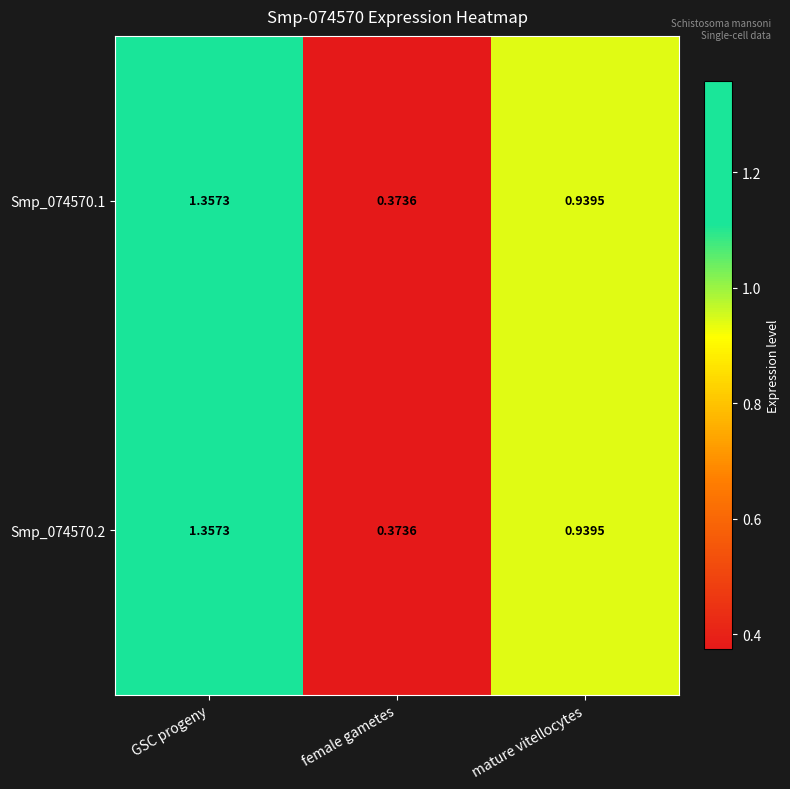

At which category is the sum across all series the highest?

GSC progeny